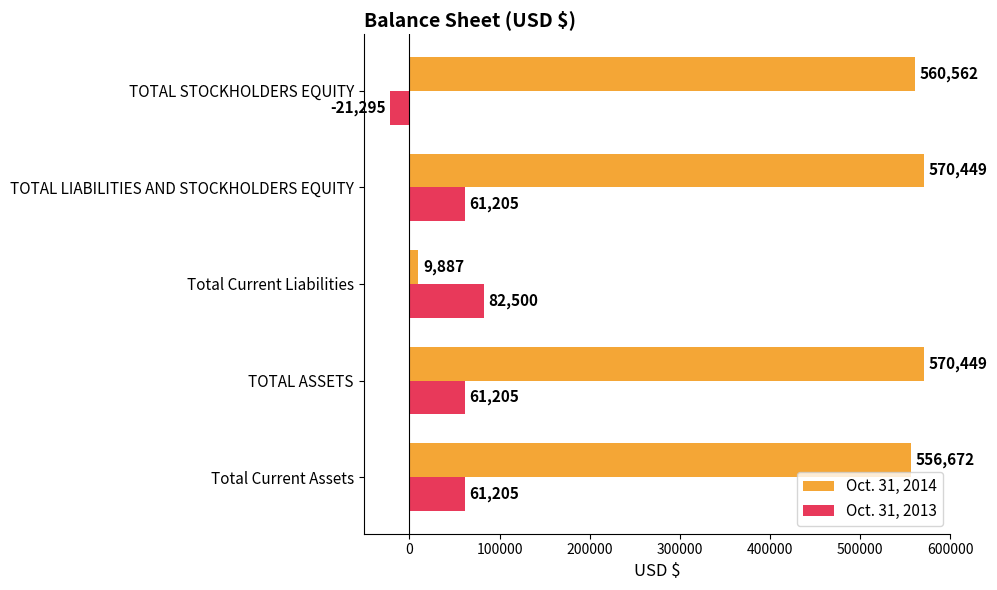

What is the maximum value shown in the chart?

570449